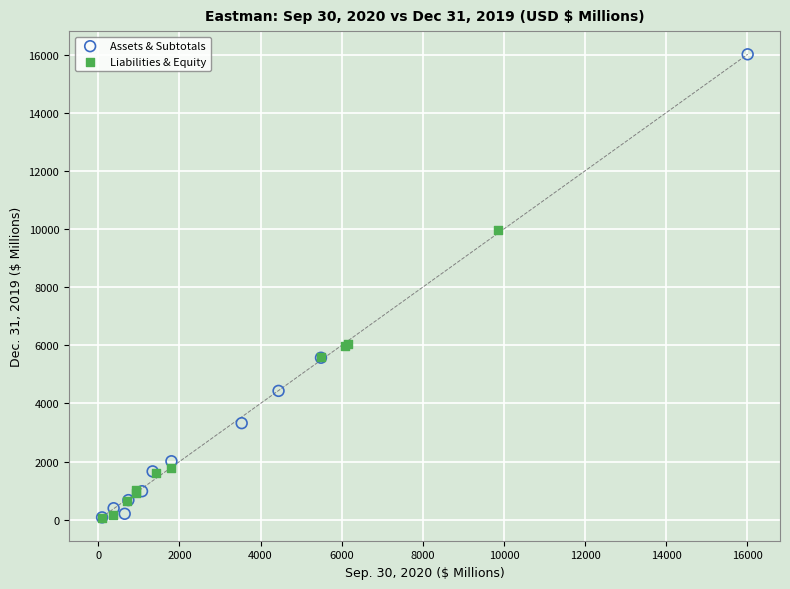

Which series has the largest Y range (max minus min)?

Assets & Subtotals